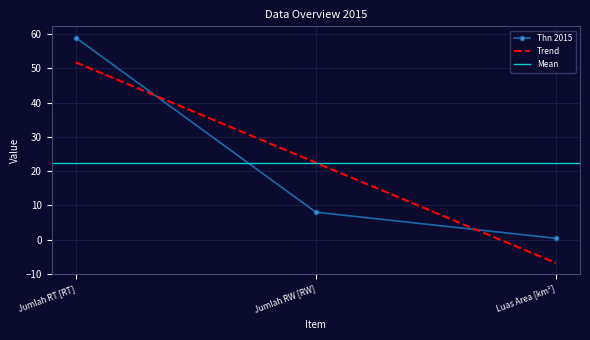

What is the value of the 1st point from the left?

59.0